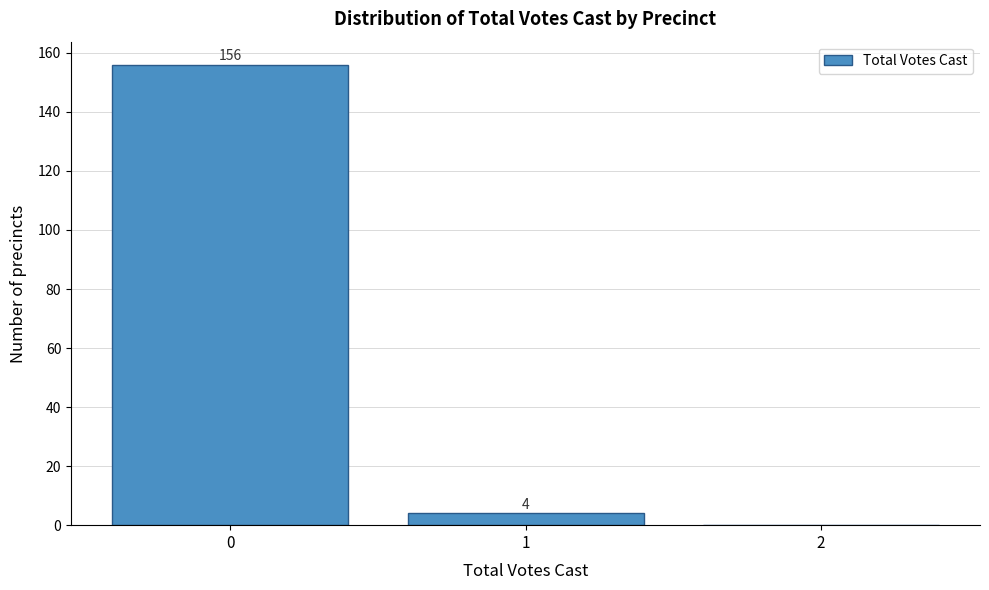

Reading right to left, extract all data points from this chart.

2=0	1=4	0=156